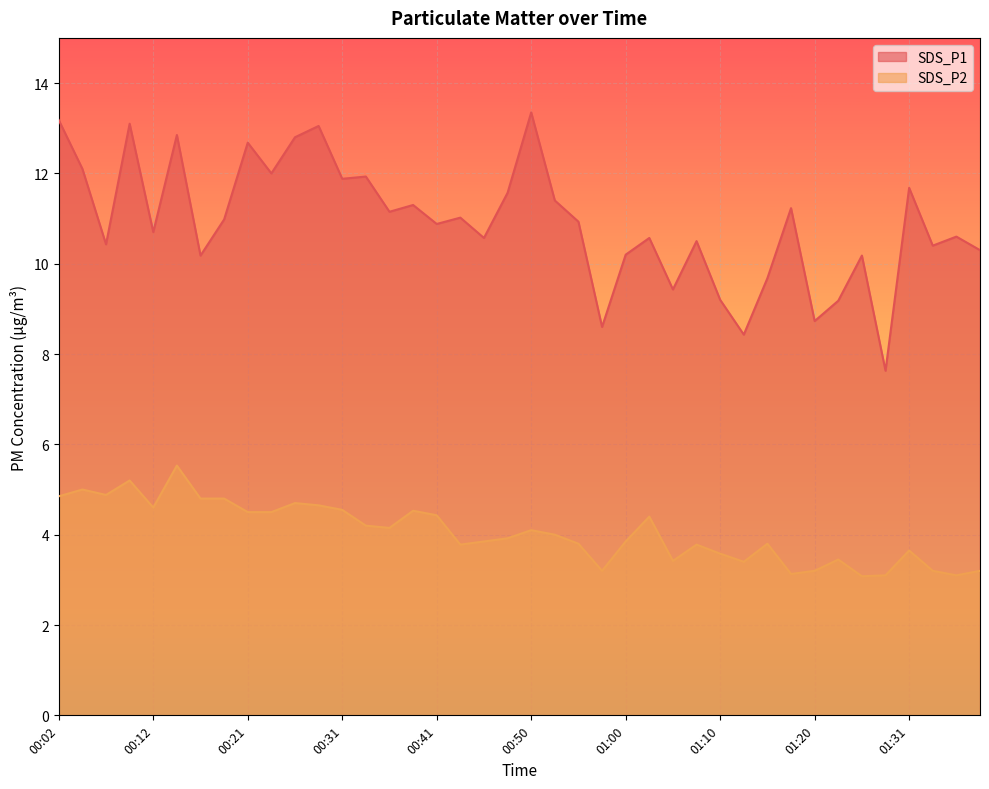

Reading left to right, extract all data points from this chart.

SDS_P1: 13.2	12.1	10.4	13.1	10.7	12.8	10.2	11.0	12.7	12.0	12.8	13.1	11.9	11.9	11.2	11.3	10.9	11.0	10.6	11.6	13.3	11.4	10.9	8.6	10.2	10.6	9.4	10.5	9.2	8.4	9.7	11.2	8.7	9.2	10.2	7.6	11.7	10.4	10.6	10.3
SDS_P2: 4.8	5.0	4.9	5.2	4.6	5.5	4.8	4.8	4.5	4.5	4.7	4.7	4.5	4.2	4.2	4.5	4.4	3.8	3.9	3.9	4.1	4.0	3.8	3.2	3.9	4.4	3.4	3.8	3.6	3.4	3.8	3.1	3.2	3.5	3.1	3.1	3.6	3.2	3.1	3.2